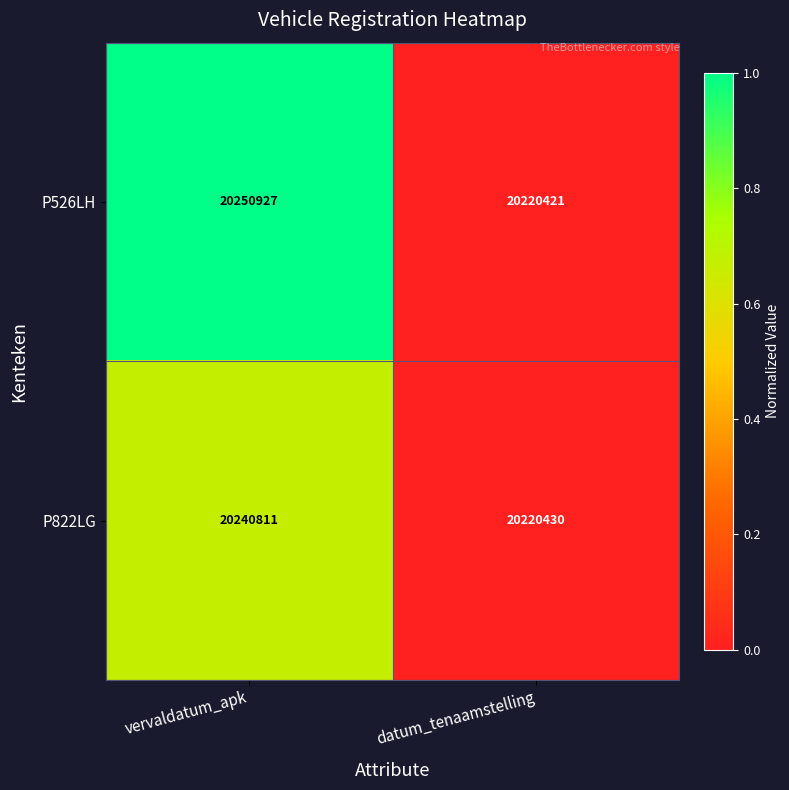

Reading left to right, list all the values displayed in this chart.

P526LH: vervaldatum_apk=20250927	datum_tenaamstelling=20220421
P822LG: vervaldatum_apk=20240811	datum_tenaamstelling=20220430